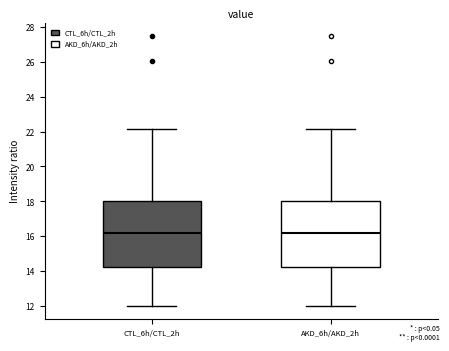

Reading left to right, read every box against the y-axis: the position of its median line, the range the box covers, and the ends of its whiskers. The values are not printed on the chart, so give them approximately, as read against the axis.

CTL_6h/CTL_2h: median 16.2, box 14.2 to 18.0, whiskers 12.0 to 22.2
AKD_6h/AKD_2h: median 16.2, box 14.2 to 18.0, whiskers 12.0 to 22.2